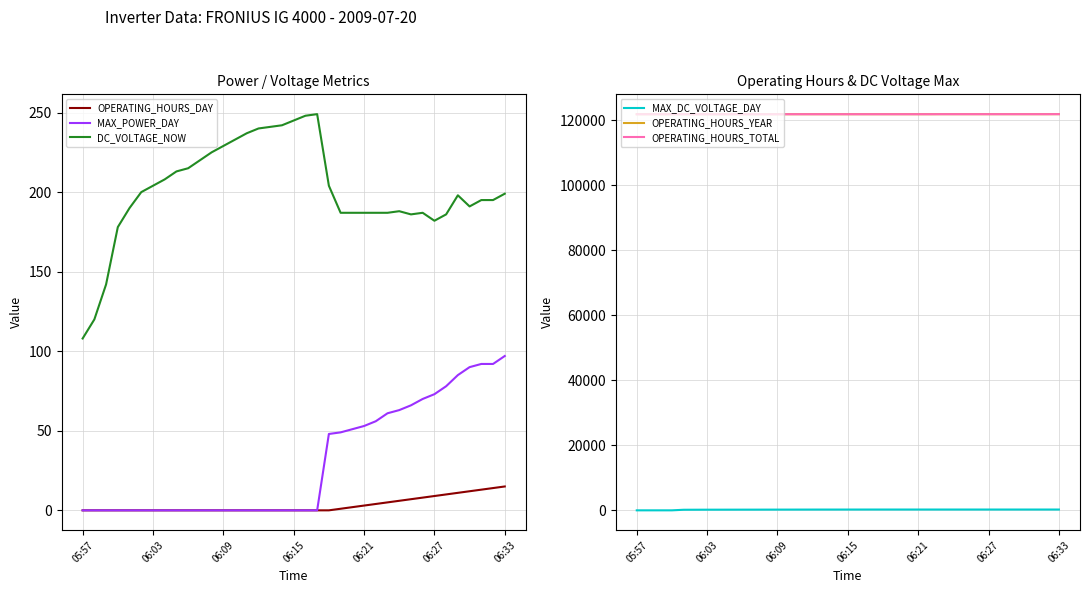

What is the spread (max minus min) of values at 21?

121870